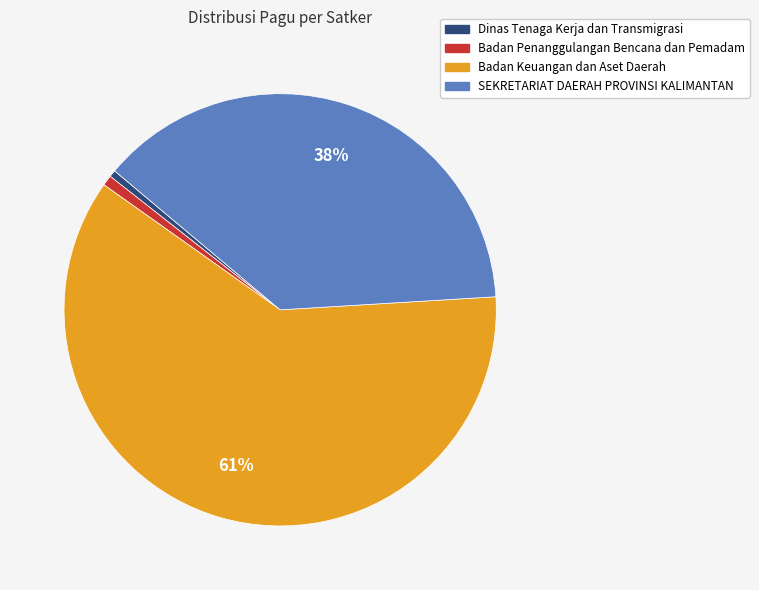

To the nearest percent, what is the average slice percentage?

25%